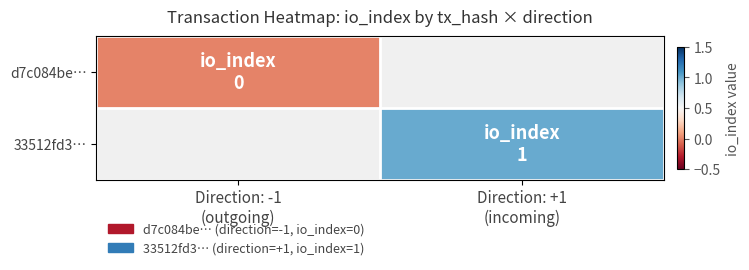

Which category has the highest value across all series?

Direction: +1
(incoming)